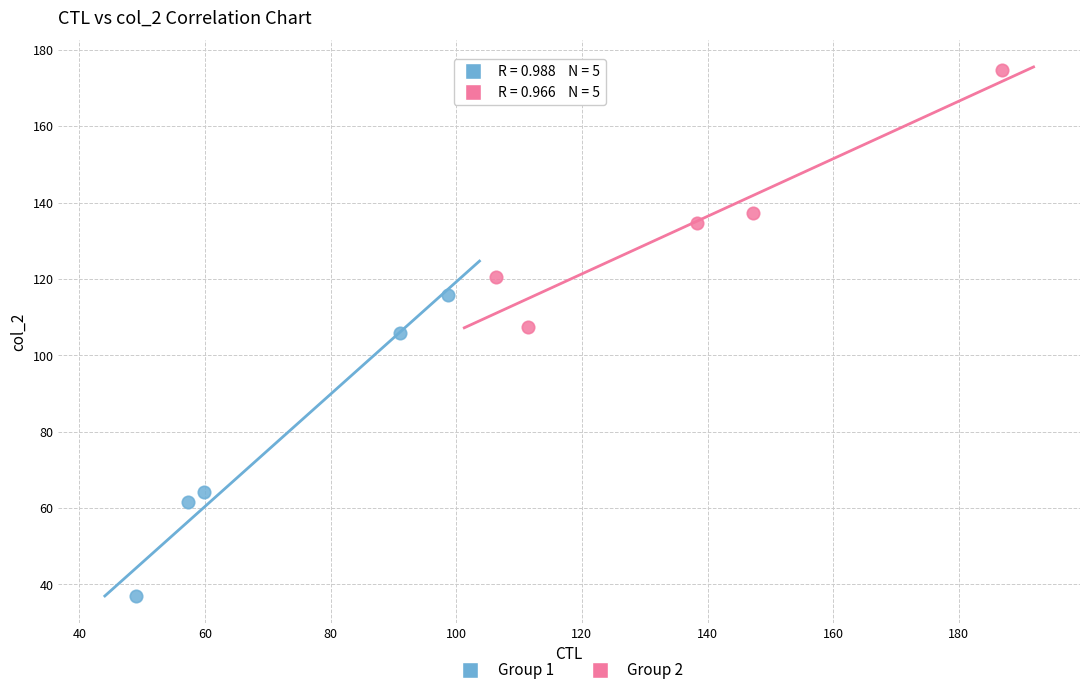

Which series contains the highest Y value?

Group 2